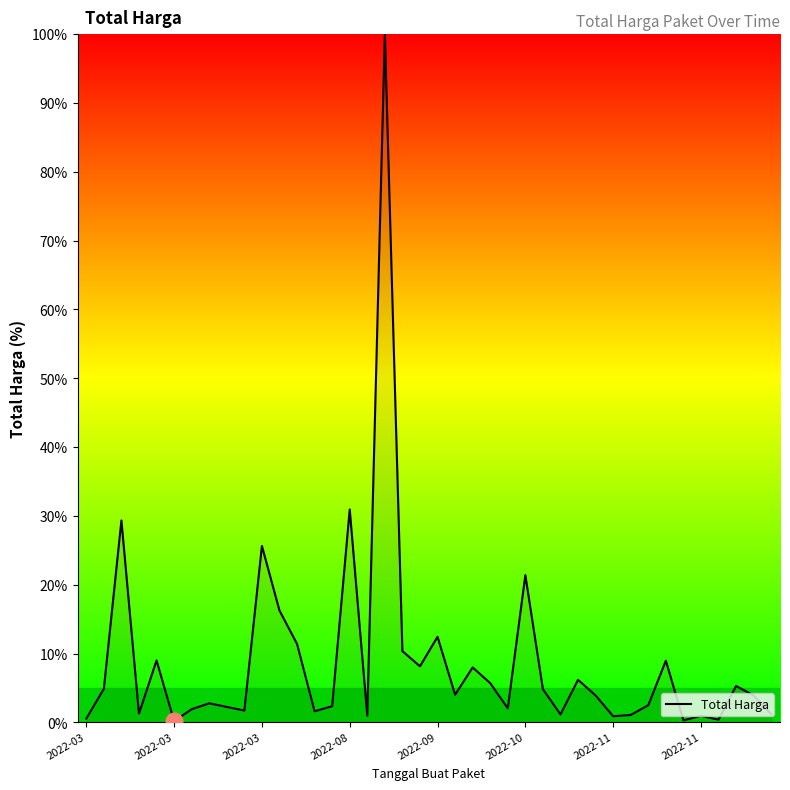

What is the greatest value displayed?

100.0